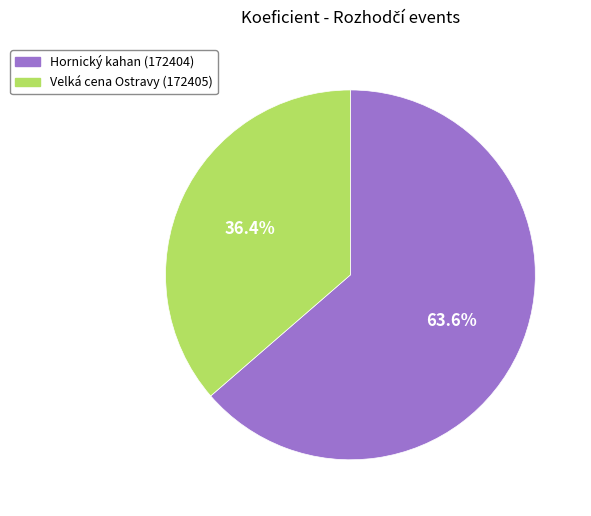

Which category has the biggest portion of the pie?

Hornický kahan (172404)